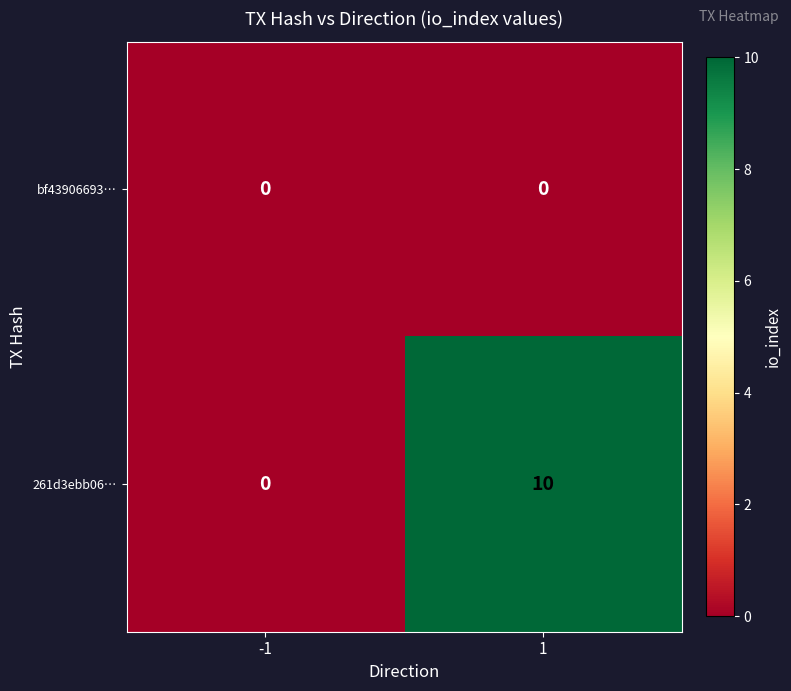

What is the greatest value displayed?

10